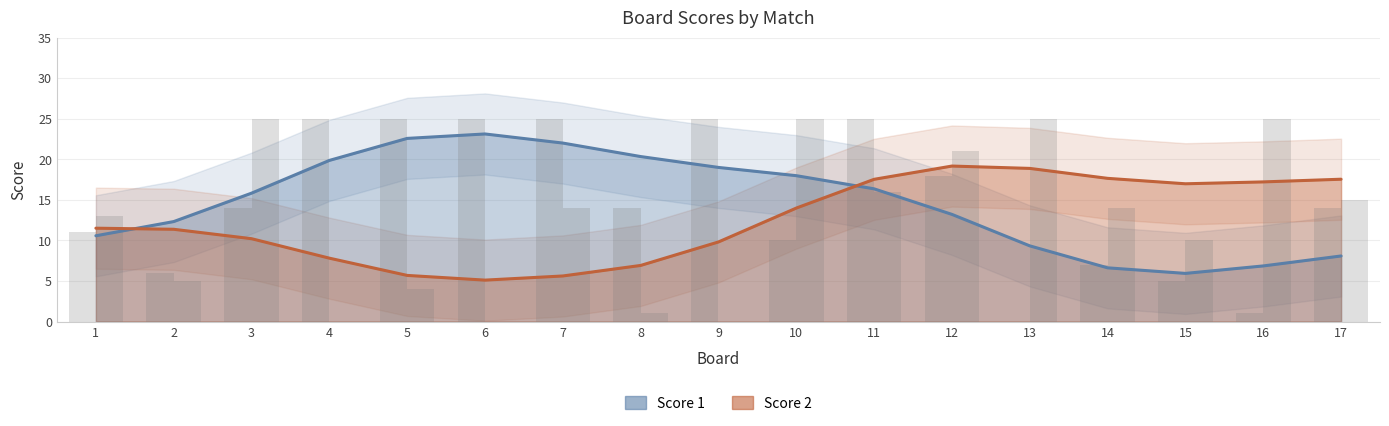

True or false: Score 2 and Score 1 intersect in this chart.

True